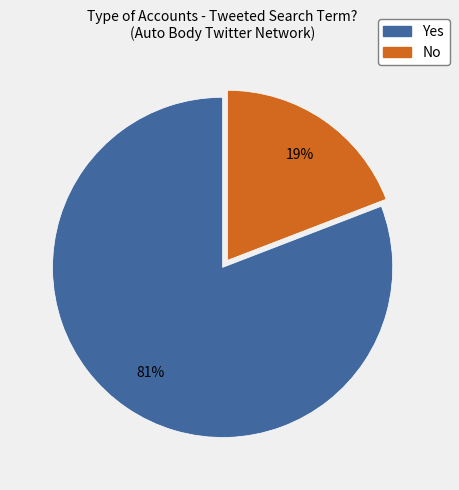

What percentage is the Yes slice, to the nearest percent?

81%